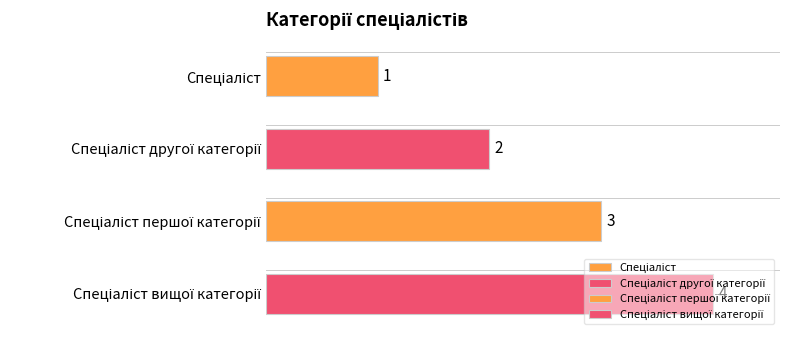

Which category has the highest value across all series?

Спеціаліст вищої категорії